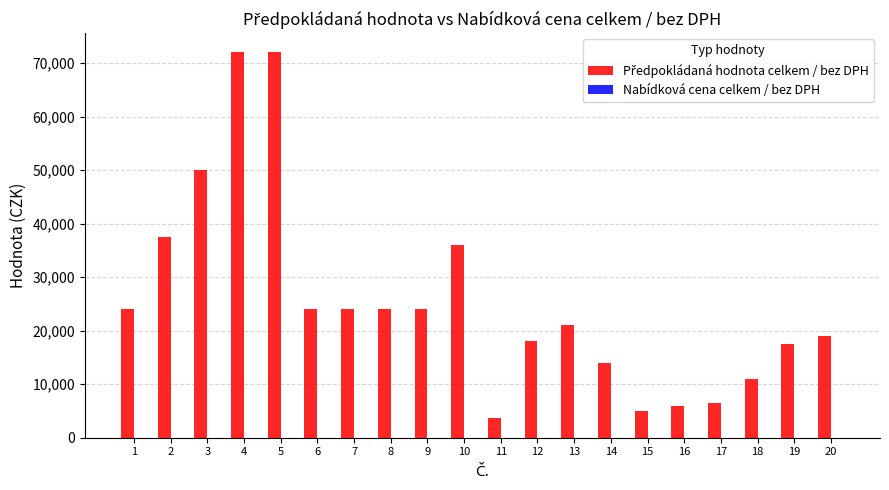

What is the minimum value shown in the chart?

3600